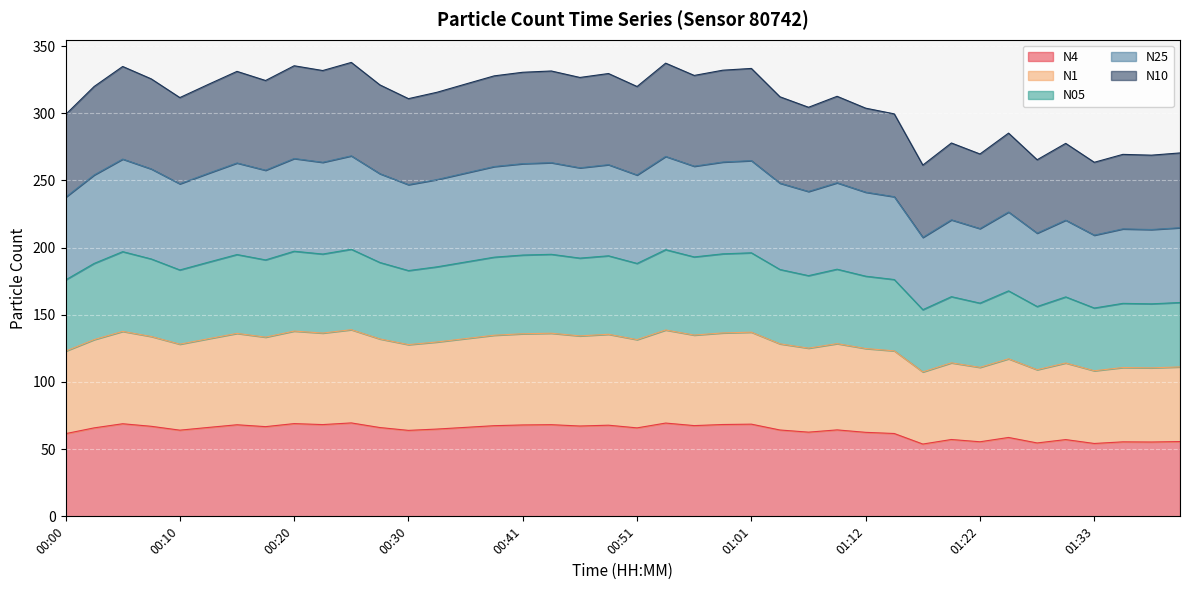

What is the label of the 8th point from the left?

00:18